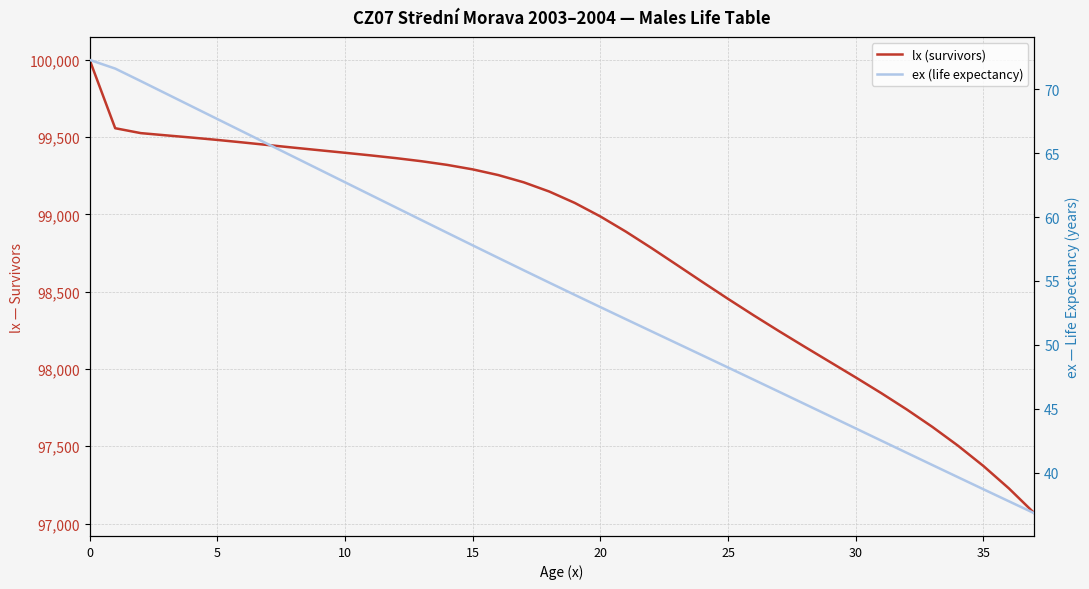

Is it true that ex (life expectancy) equals 47.3 at 26?

True